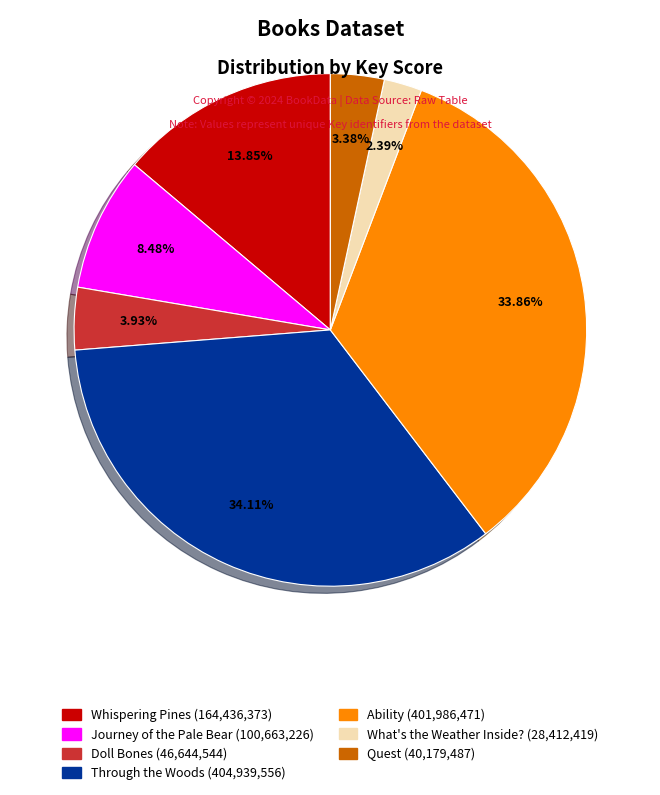

Which slice is the smallest?

What's the Weather Inside?